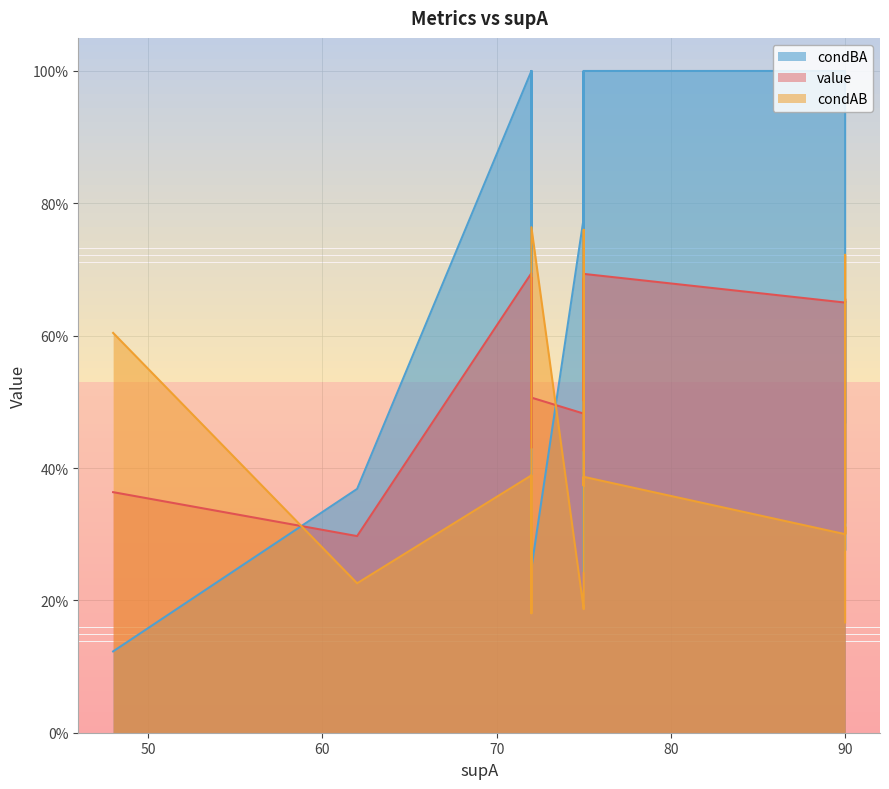

Does the chart display data point markers on the line(s)?

No